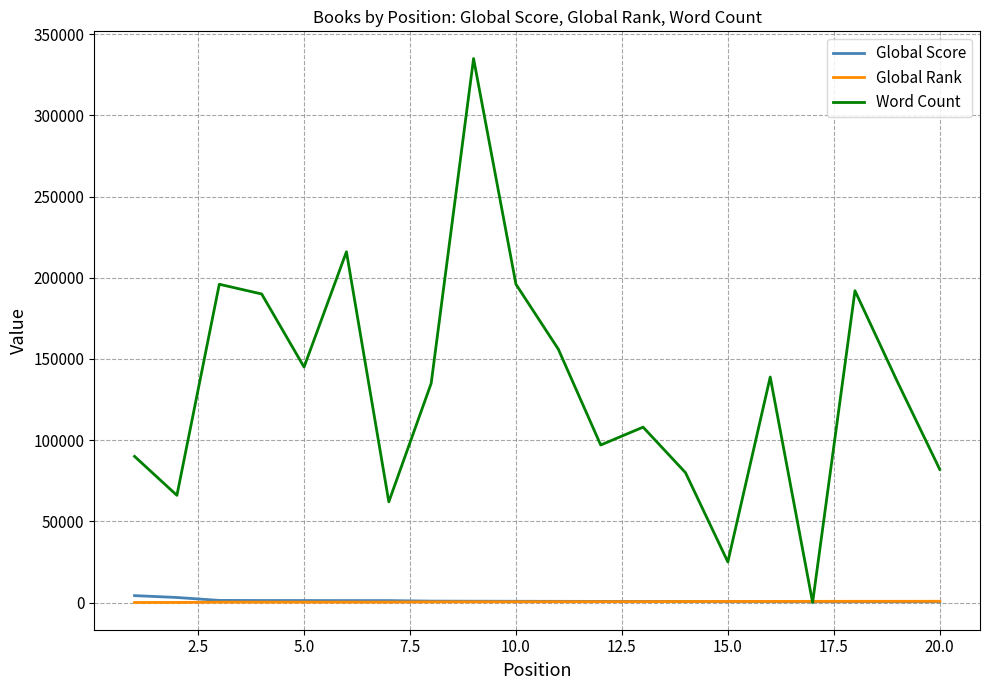

Which series has the largest range (max minus min)?

Word Count